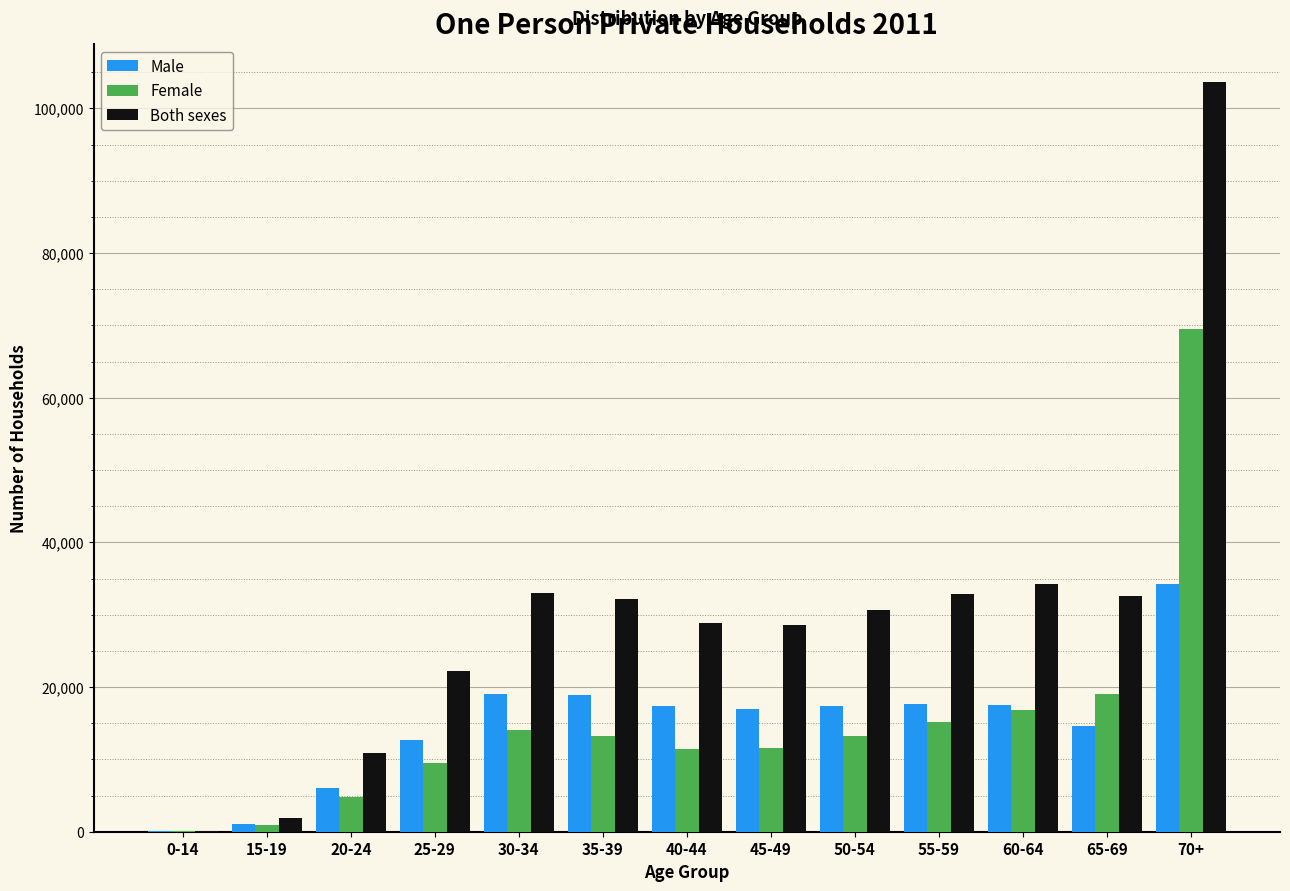

At which category is the sum across all series the highest?

70+